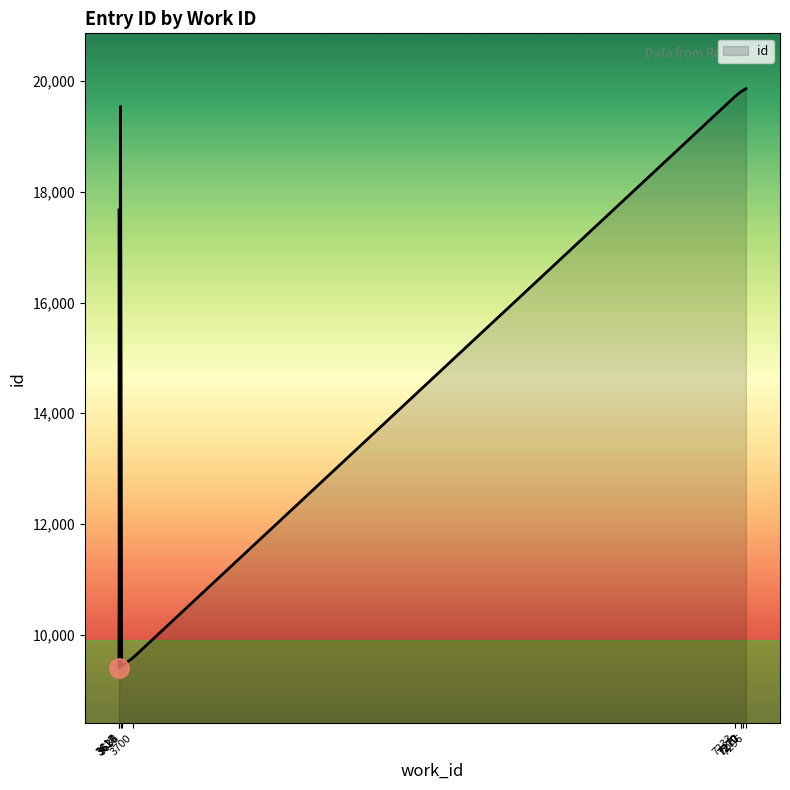

Reading left to right, what are all the values shown in this chart?

9402	9431	9584	17674	19547	19728	19817	19818	19831	19866